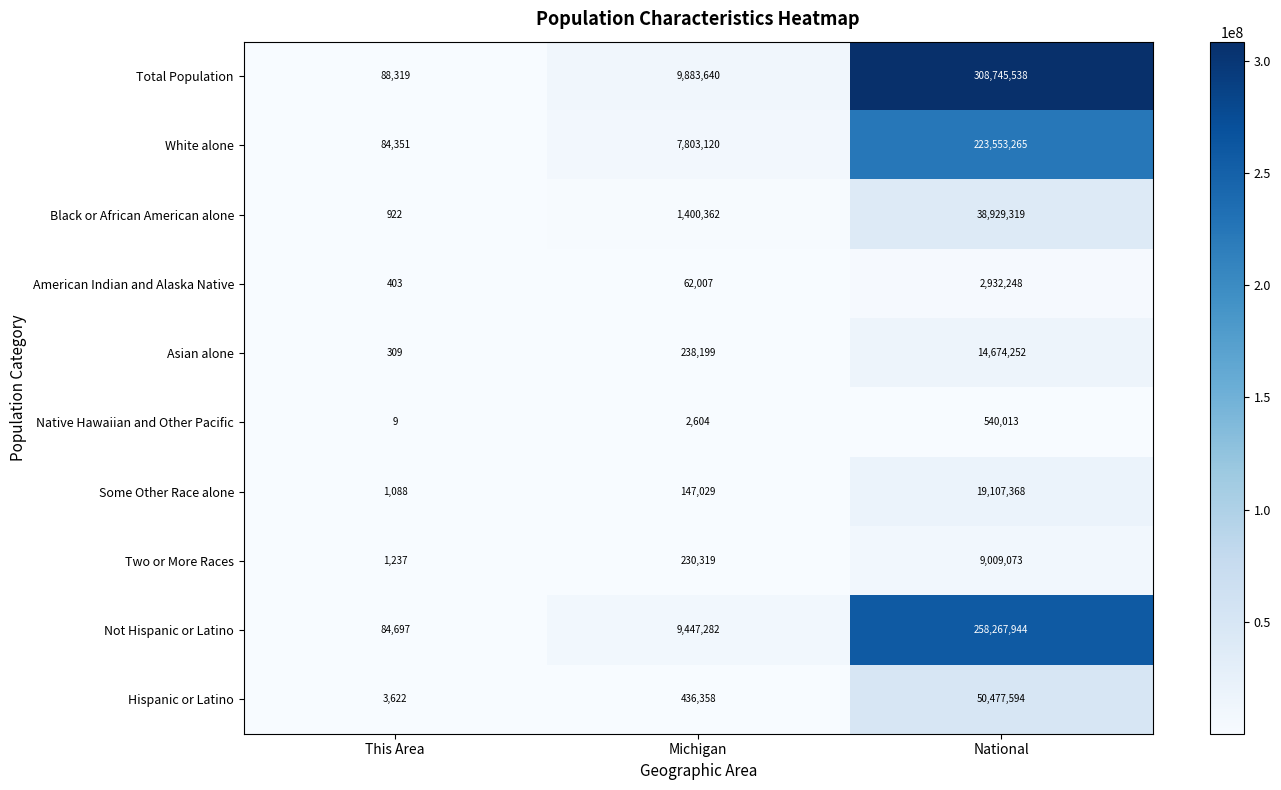

Reading left to right, transcribe all the data shown in this chart.

Total Population: 88319	9883640	308745538
White alone: 84351	7803120	223553265
Black or African American alone: 922	1400362	38929319
American Indian and Alaska Native: 403	62007	2932248
Asian alone: 309	238199	14674252
Native Hawaiian and Other Pacific: 9	2604	540013
Some Other Race alone: 1088	147029	19107368
Two or More Races: 1237	230319	9009073
Not Hispanic or Latino: 84697	9447282	258267944
Hispanic or Latino: 3622	436358	50477594